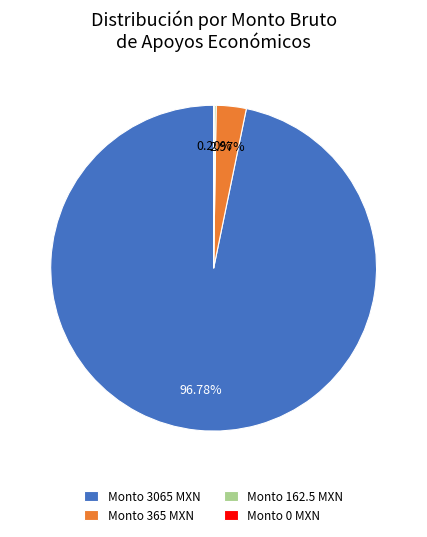

Is there a majority slice in this chart?

Yes